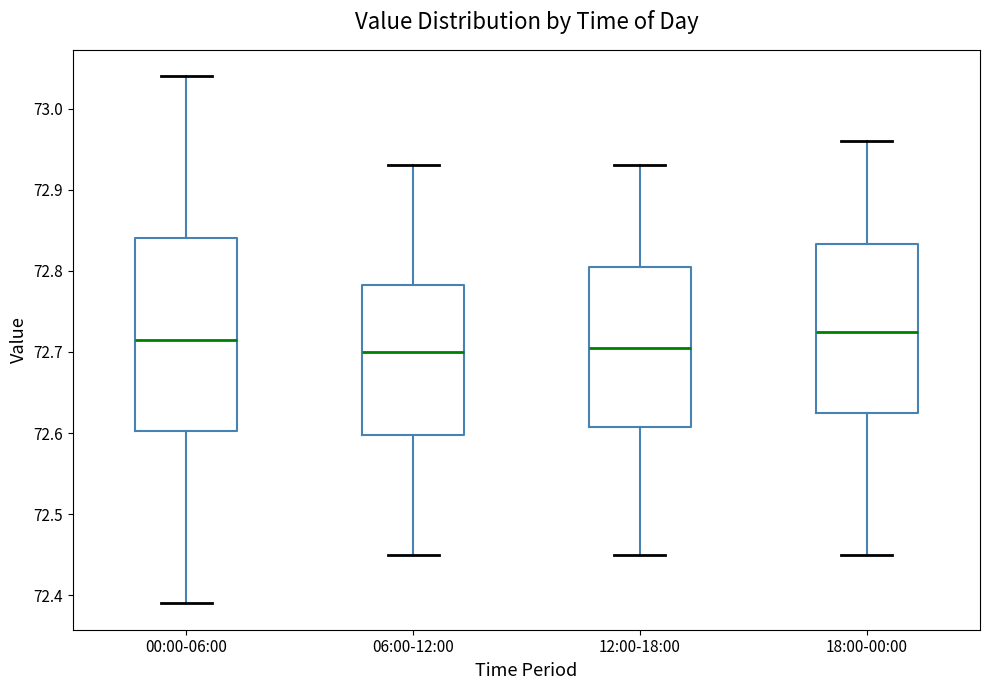

Reading left to right, read every box against the y-axis: the position of its median line, the range the box covers, and the ends of its whiskers. The values are not printed on the chart, so give them approximately, as read against the axis.

00:00-06:00: median 72.72, box 72.60 to 72.84, whiskers 72.39 to 73.04
06:00-12:00: median 72.70, box 72.60 to 72.78, whiskers 72.45 to 72.93
12:00-18:00: median 72.71, box 72.61 to 72.81, whiskers 72.45 to 72.93
18:00-00:00: median 72.73, box 72.63 to 72.83, whiskers 72.45 to 72.96